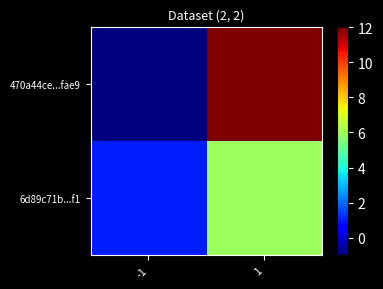

What is the total value across all series at 1?

18